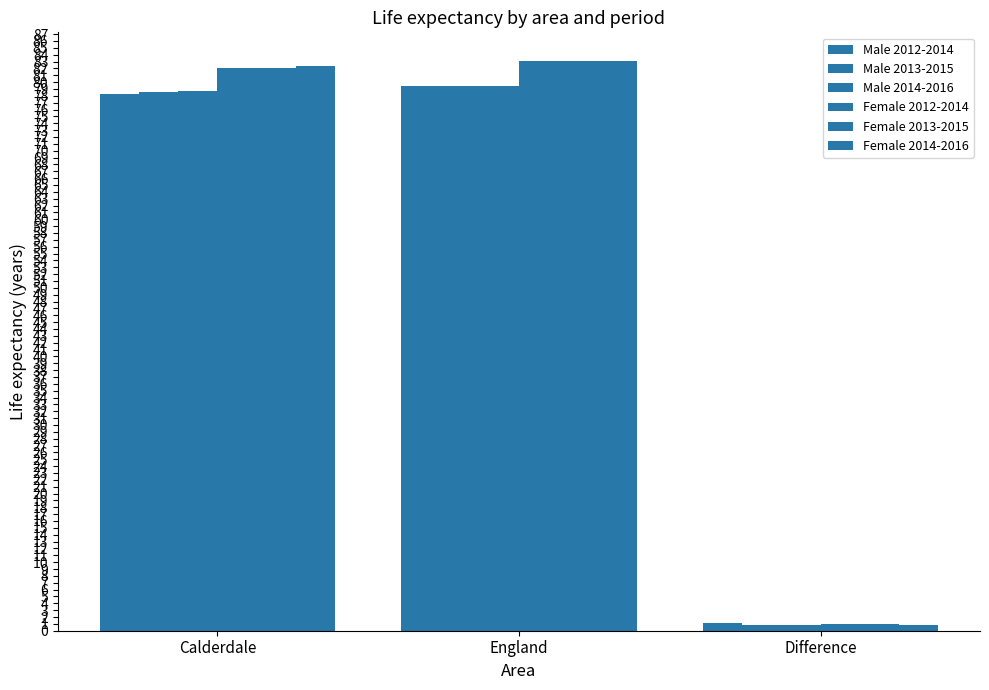

How many bars are there in total?

18